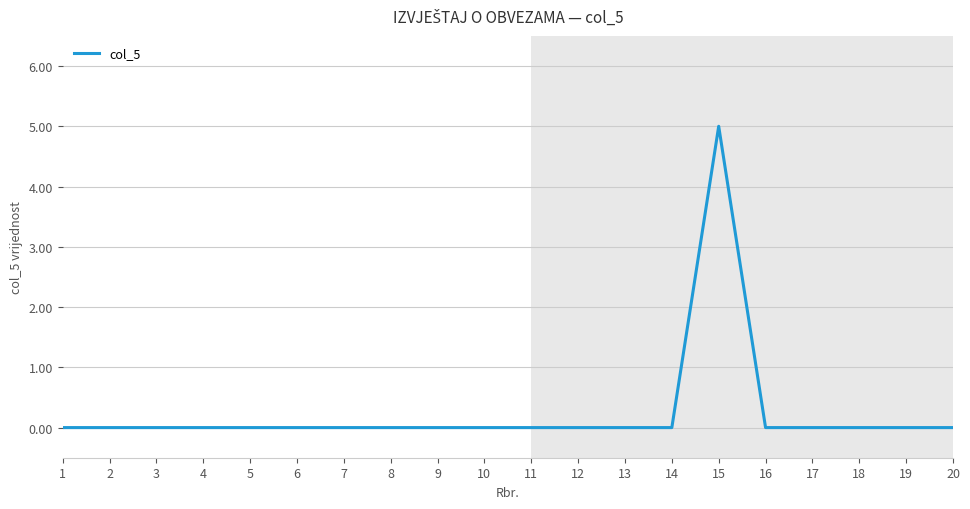

True or false: the data shows -2 at 13.

False